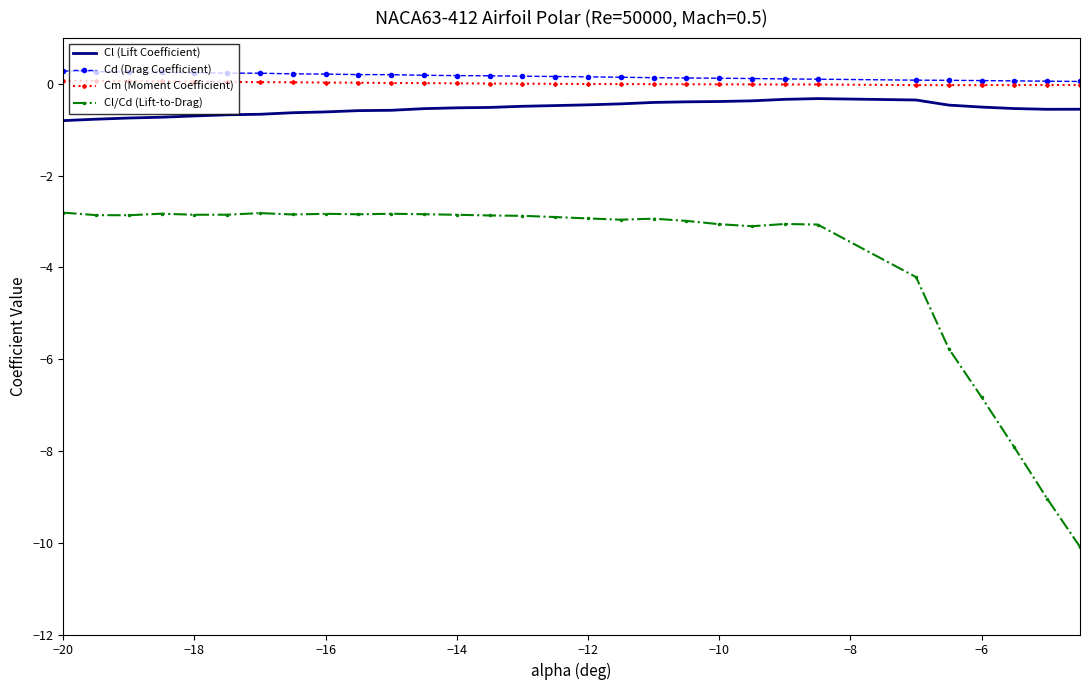

What is the maximum value shown in the chart?

0.3